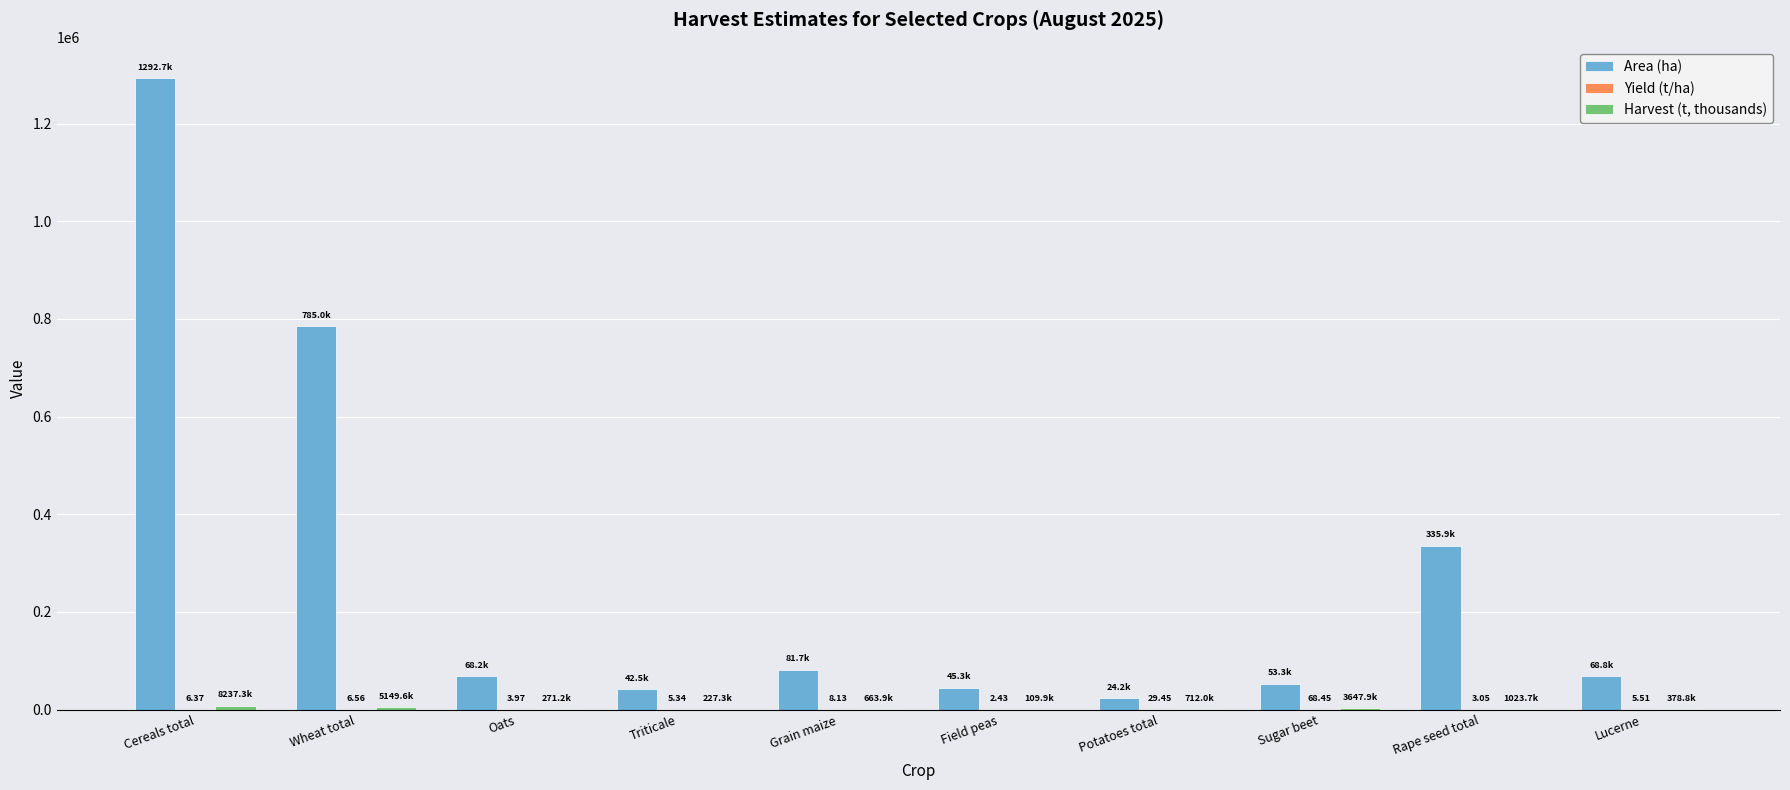

Which series has the largest total across all categories?

Area (ha)